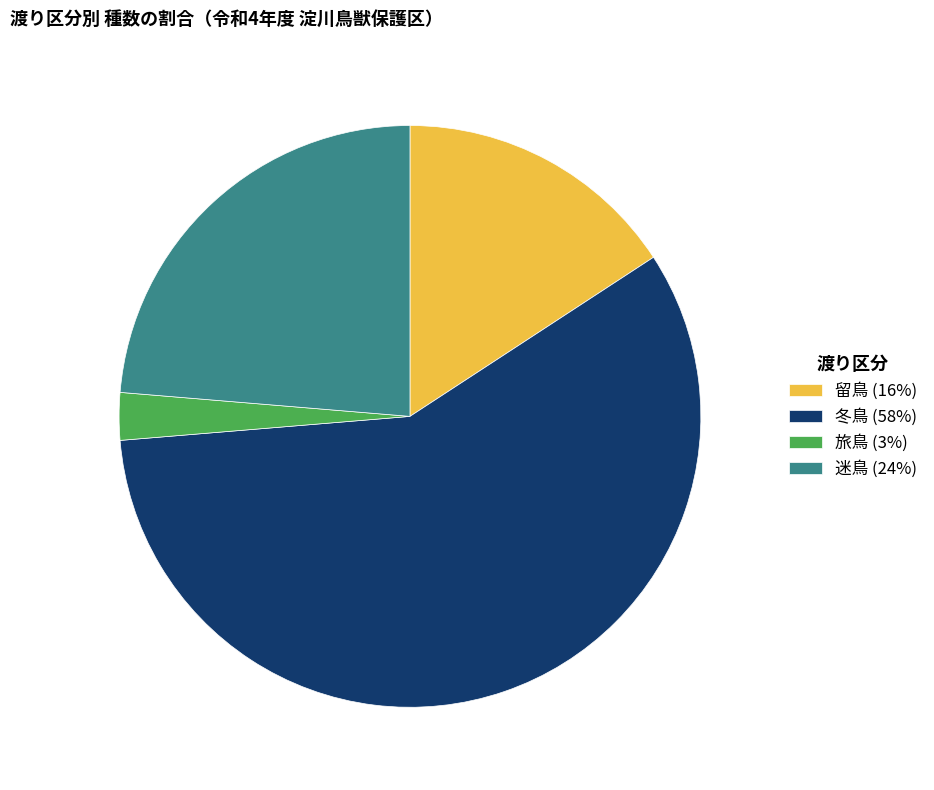

Is the sum of 迷鳥 (24%) and 冬鳥 (58%) greater than half?

Yes